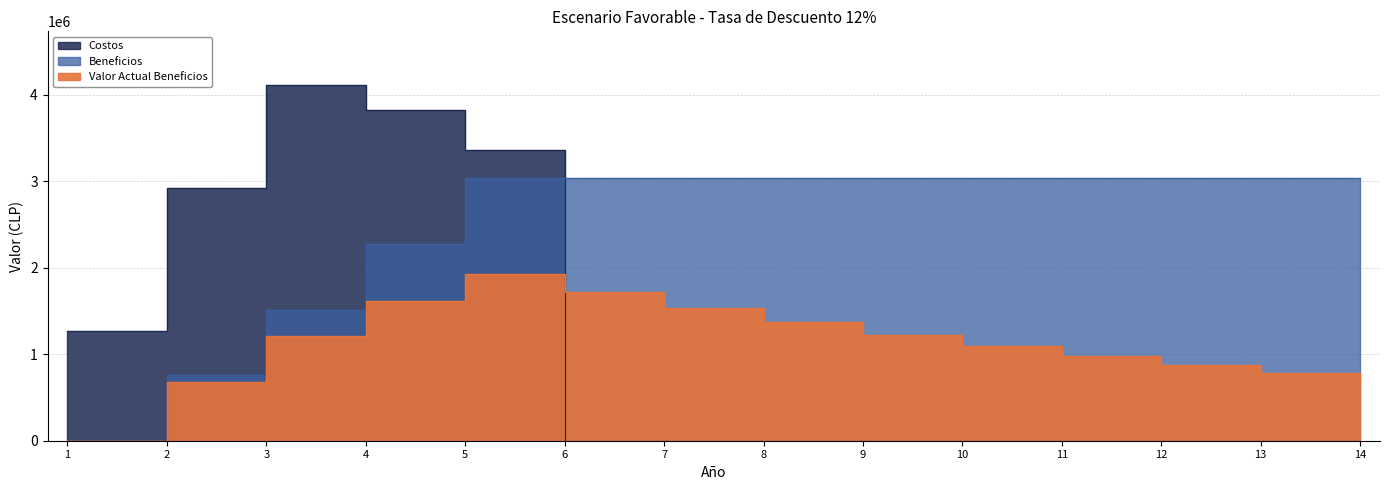

What is the sum of all Costos values?

15500000.0